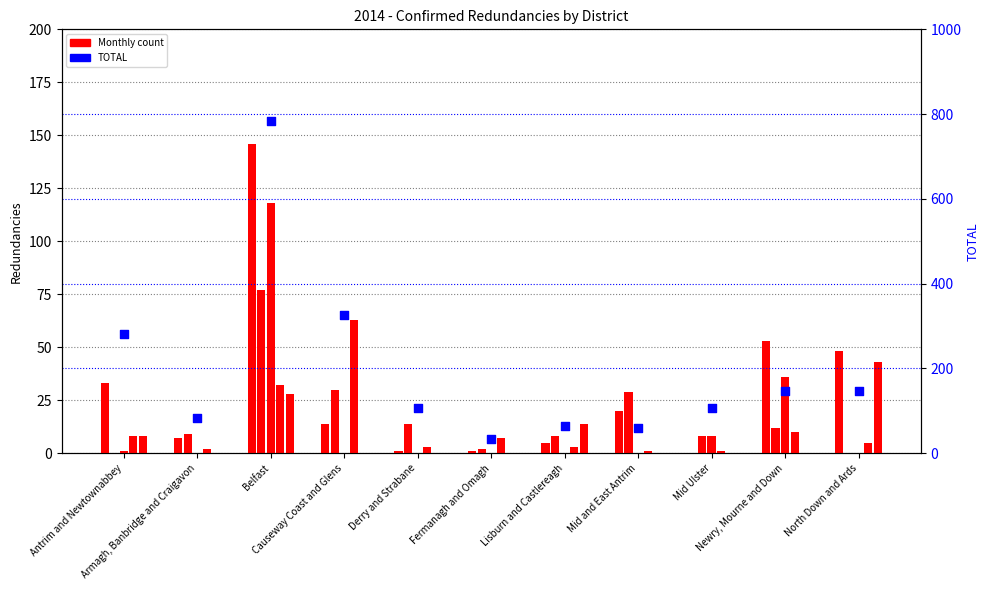

Which series has the largest total across all categories?

TOTAL